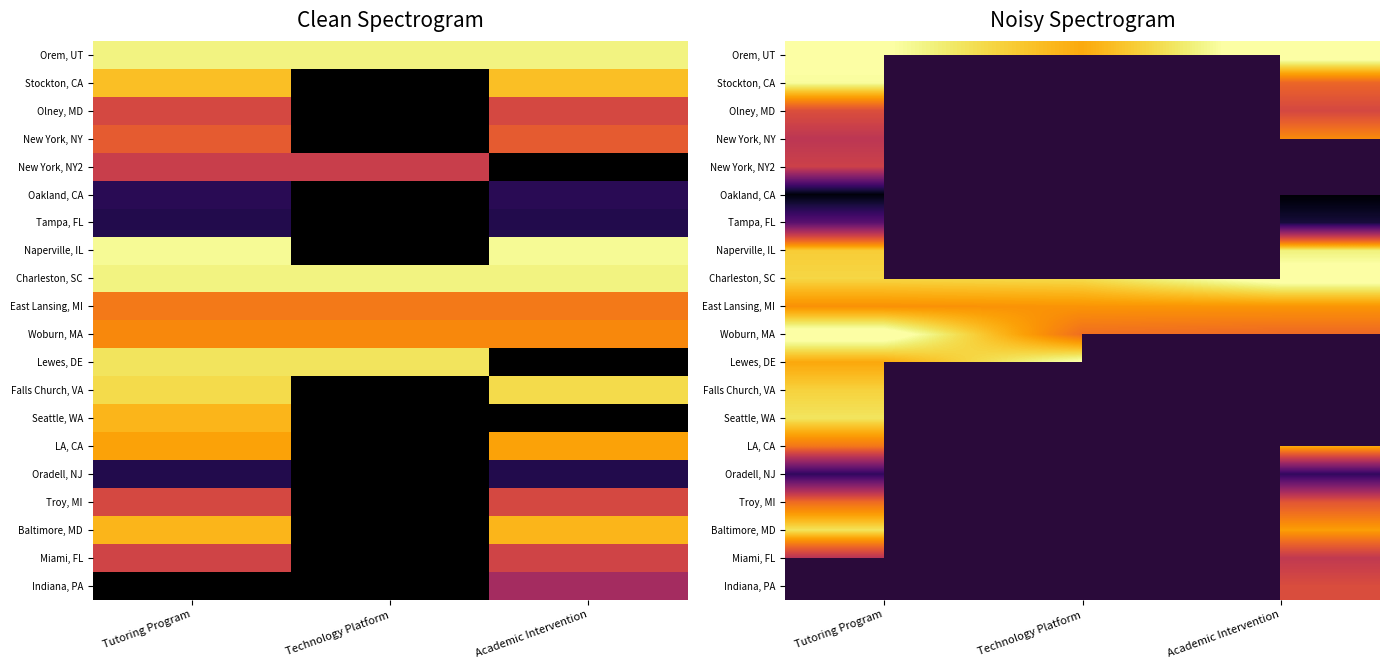

What is the smallest value displayed?

1970.3